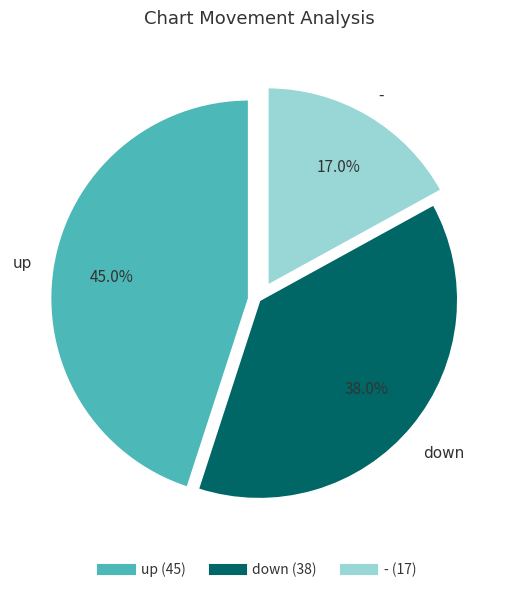

Is up the majority of the pie?

No